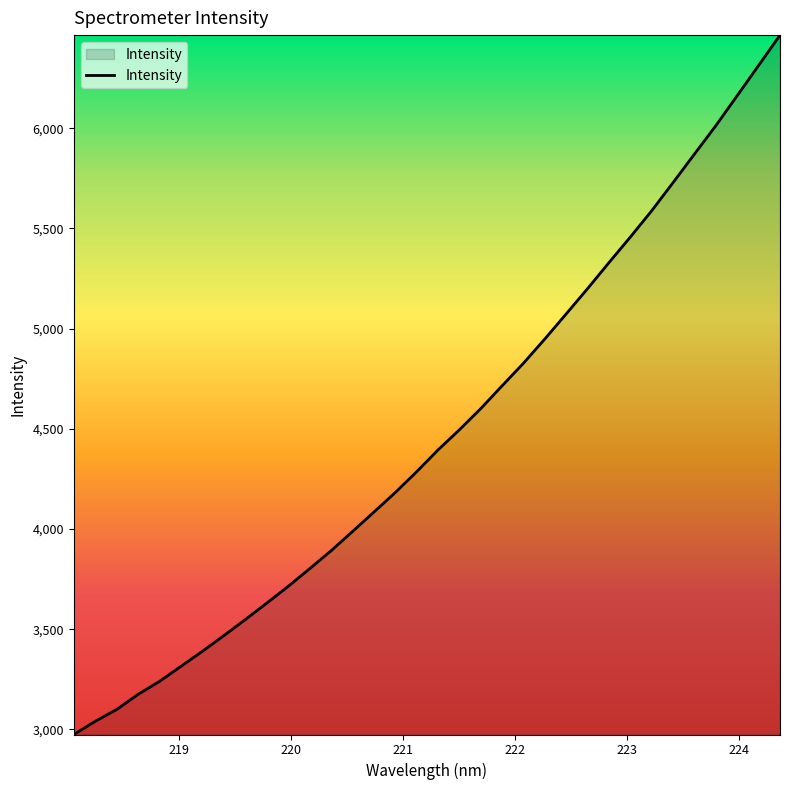

What is the minimum value shown in the chart?

2974.5